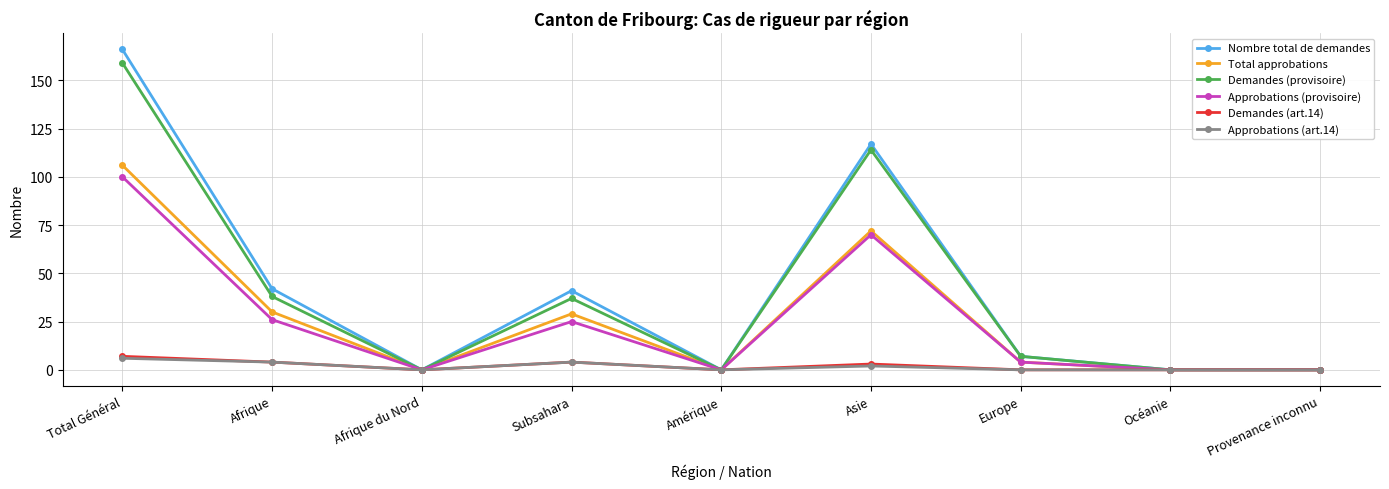

Reading right to left, what are all the values shown in this chart?

Nombre total de demandes: Provenance inconnu=0	Océanie=0	Europe=7	Asie=117	Amérique=0	Subsahara=41	Afrique du Nord=0	Afrique=42	Total Général=166
Total approbations: Provenance inconnu=0	Océanie=0	Europe=4	Asie=72	Amérique=0	Subsahara=29	Afrique du Nord=0	Afrique=30	Total Général=106
Demandes (provisoire): Provenance inconnu=0	Océanie=0	Europe=7	Asie=114	Amérique=0	Subsahara=37	Afrique du Nord=0	Afrique=38	Total Général=159
Approbations (provisoire): Provenance inconnu=0	Océanie=0	Europe=4	Asie=70	Amérique=0	Subsahara=25	Afrique du Nord=0	Afrique=26	Total Général=100
Demandes (art.14): Provenance inconnu=0	Océanie=0	Europe=0	Asie=3	Amérique=0	Subsahara=4	Afrique du Nord=0	Afrique=4	Total Général=7
Approbations (art.14): Provenance inconnu=0	Océanie=0	Europe=0	Asie=2	Amérique=0	Subsahara=4	Afrique du Nord=0	Afrique=4	Total Général=6